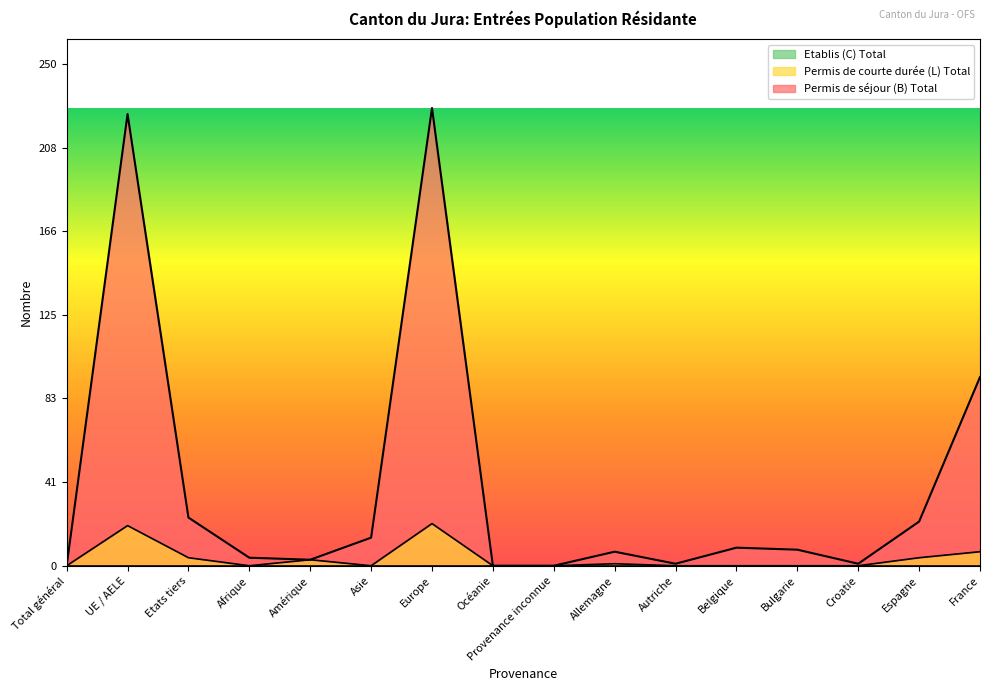

Does the chart display data point markers on the line(s)?

No